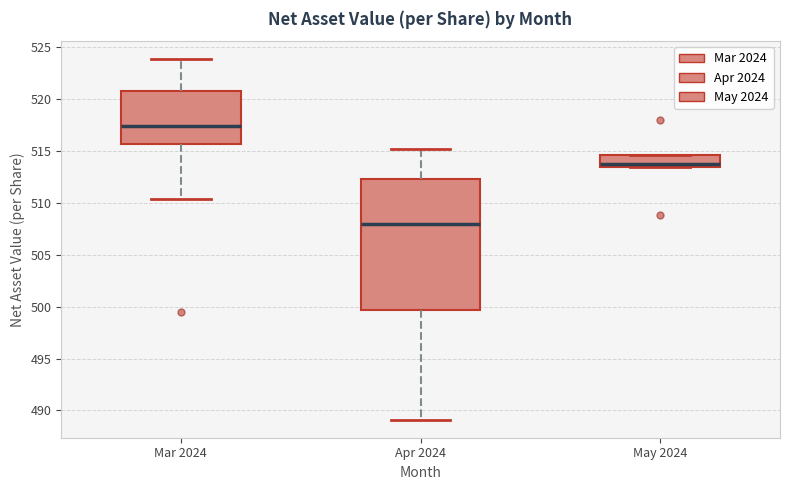

Reading left to right, read every box against the y-axis: the position of its median line, the range the box covers, and the ends of its whiskers. The values are not printed on the chart, so give them approximately, as read against the axis.

Mar 2024: median 517.5, box 515.5 to 521.0, whiskers 510.5 to 524.0
Apr 2024: median 508.0, box 499.5 to 512.5, whiskers 489.0 to 515.0
May 2024: median 513.5 (just above the box's lower edge), box 513.5 to 514.5, whiskers 513.5 to 514.5